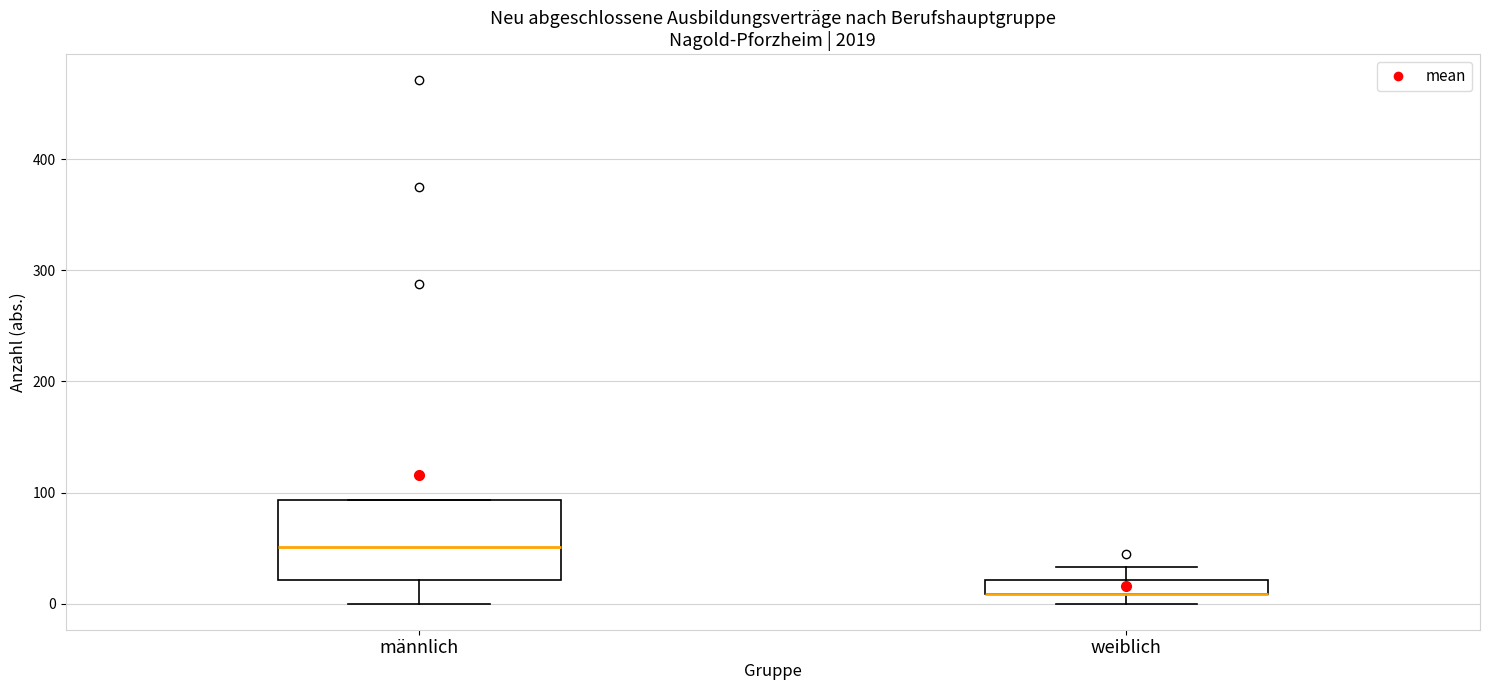

Where is the lower edge of the box for männlich on the y-axis? The values are not printed on the chart, so give them approximately, as read against the axis.

20